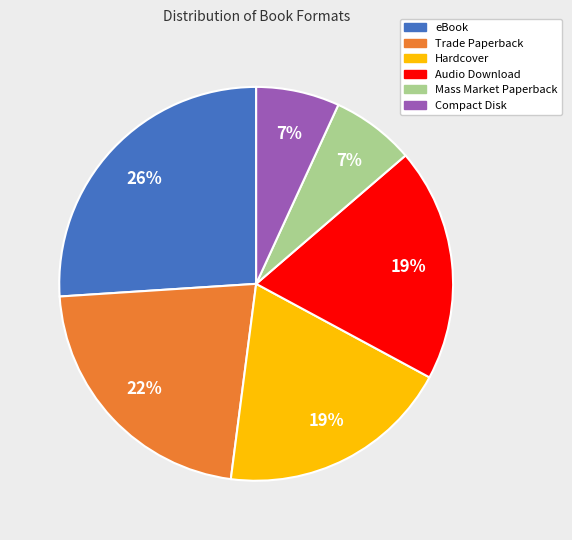

To the nearest percent, what is the average slice percentage?

17%